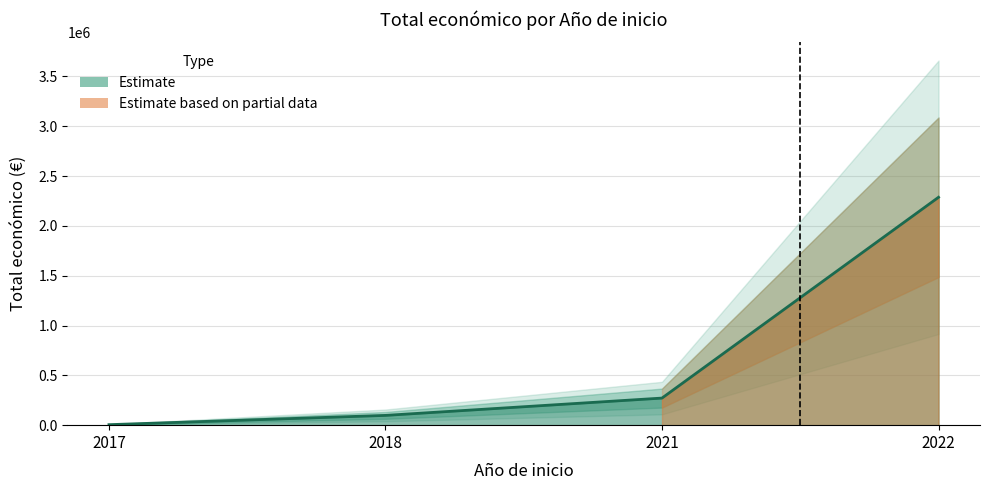

The value at 2021 is -876438. True or false?

False